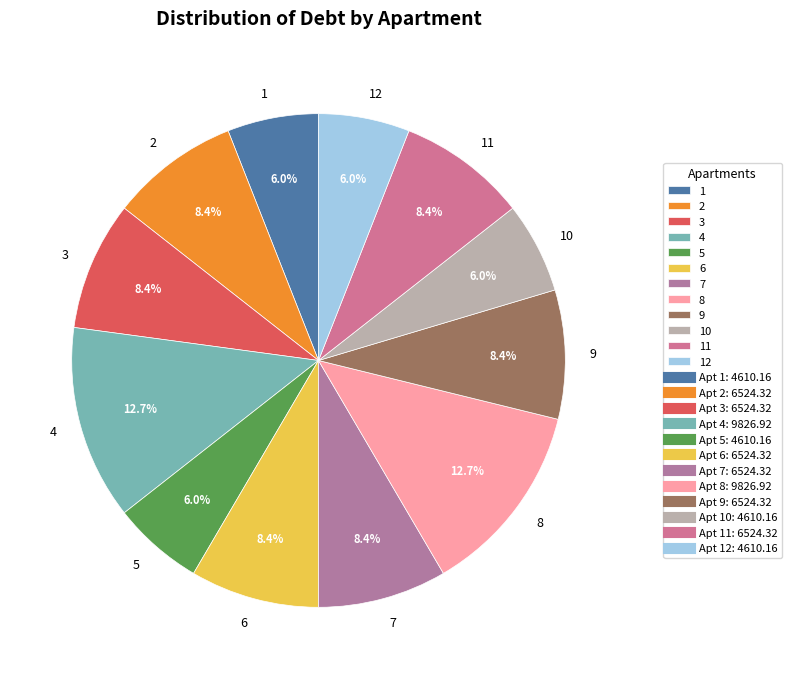

To the nearest percent, what portion does 12 represent?

6%